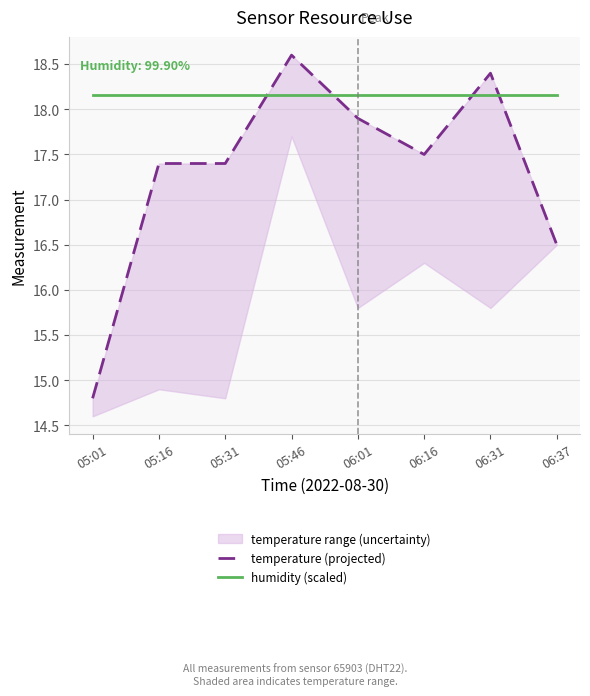

What is the sum of all temperature (high) values?

138.5